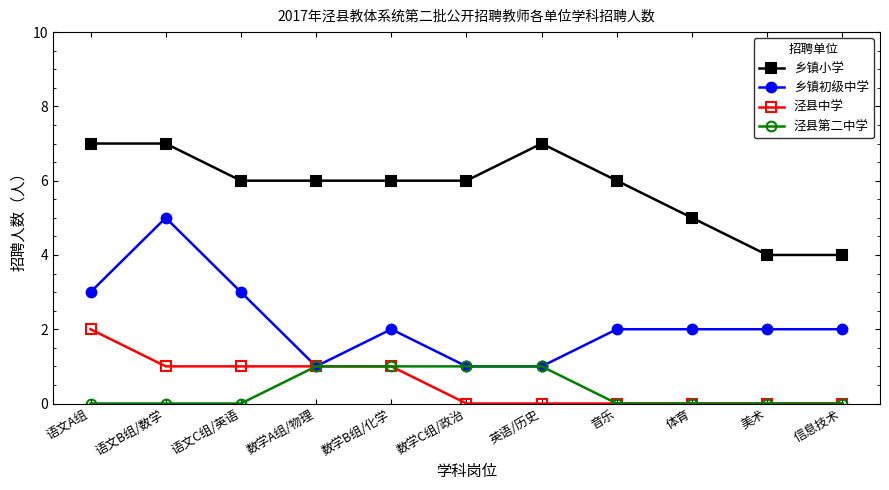

How many 泾县第二中学 values are between 0 and 1?

11